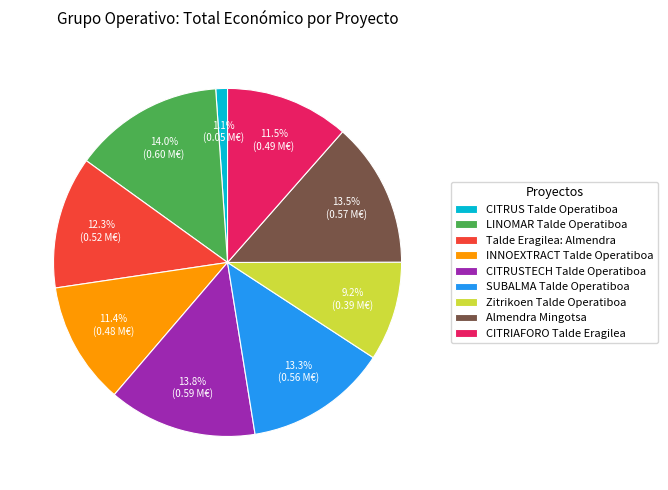

Is LINOMAR Talde Operatiboa the majority of the pie?

No